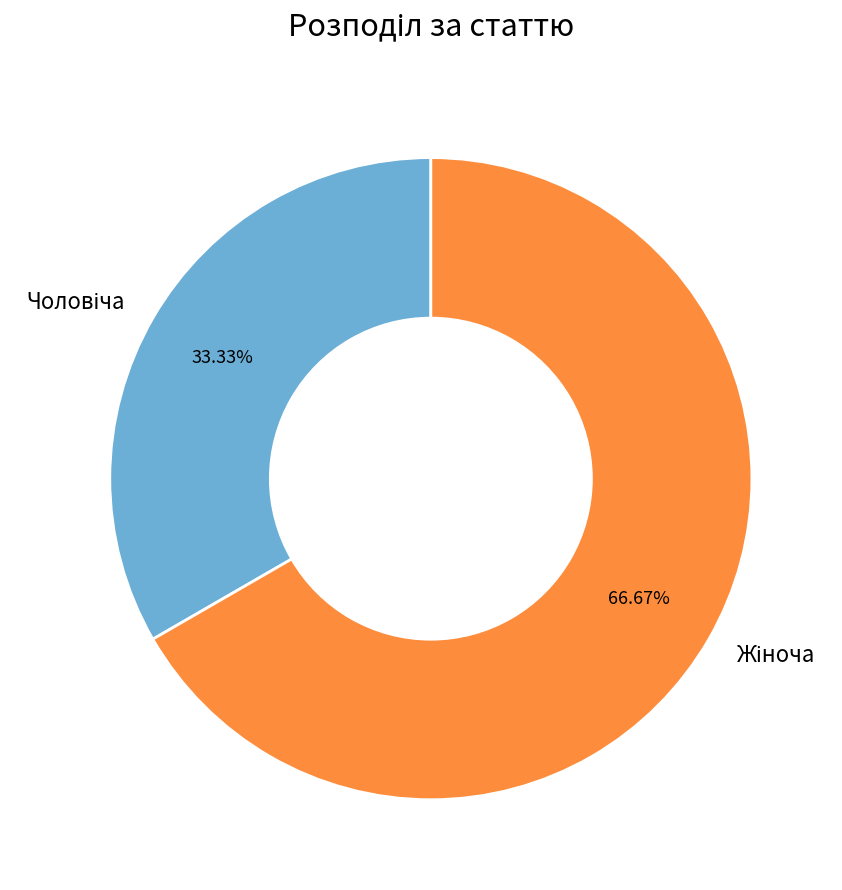

Is there a majority slice in this chart?

Yes